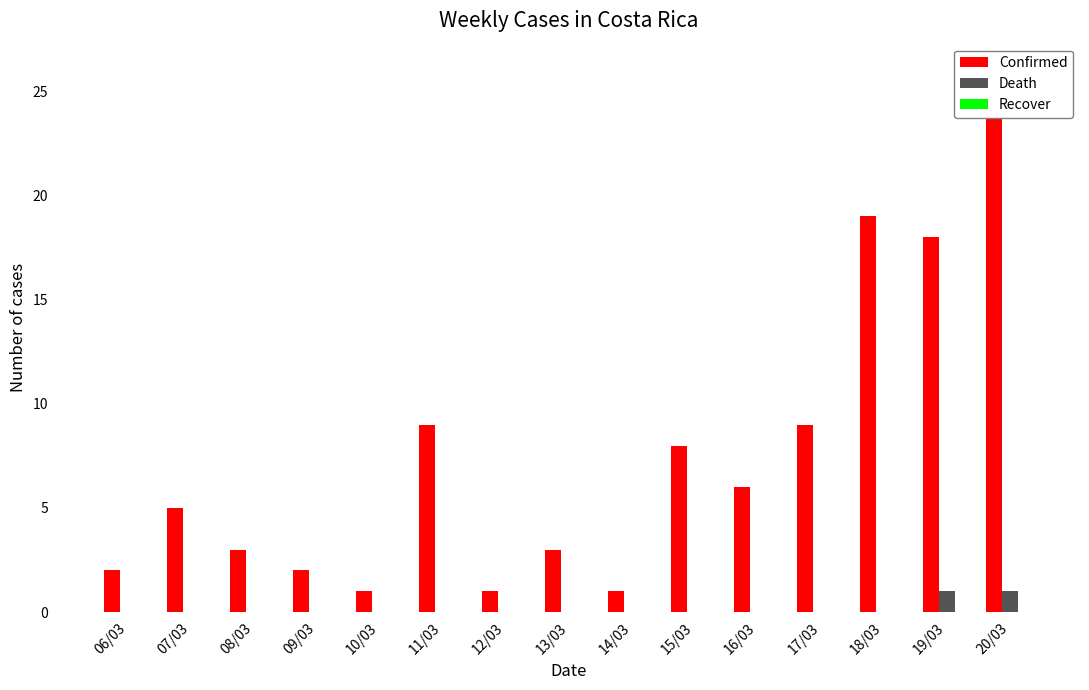

How many series are shown in this chart?

3